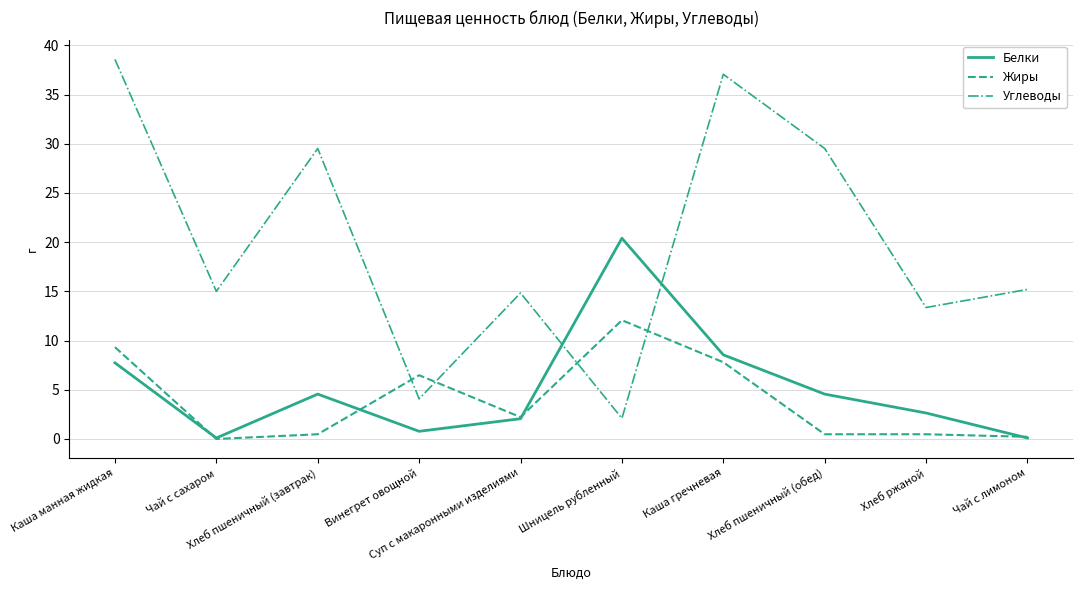

Which series has the largest total across all categories?

Углеводы